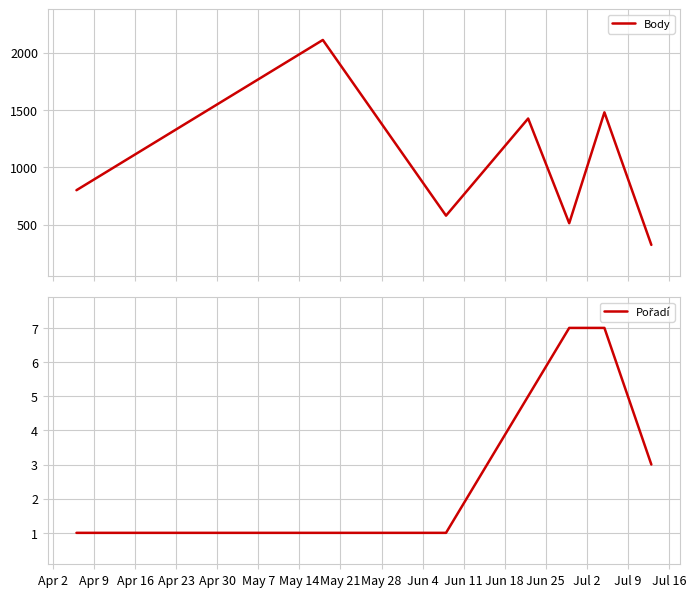

Rank the series at Apr 30 from highest to lowest value.

Body, Pořadí